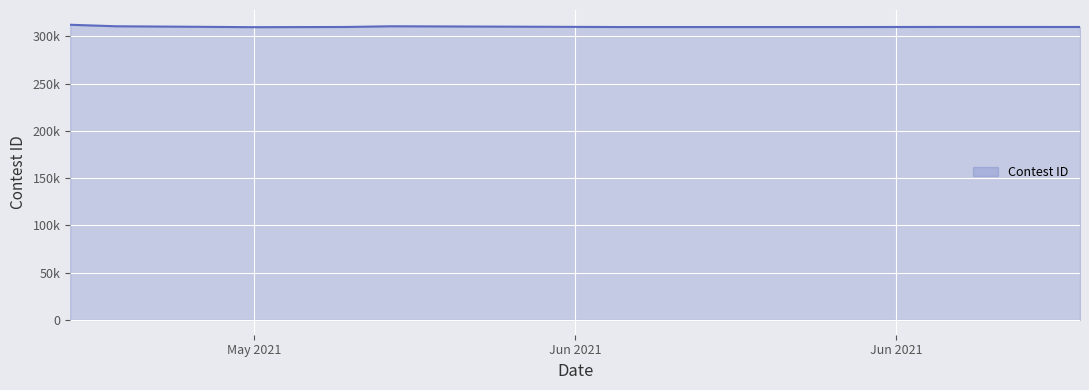

At which label is the value closest to 310926?

5/28/21